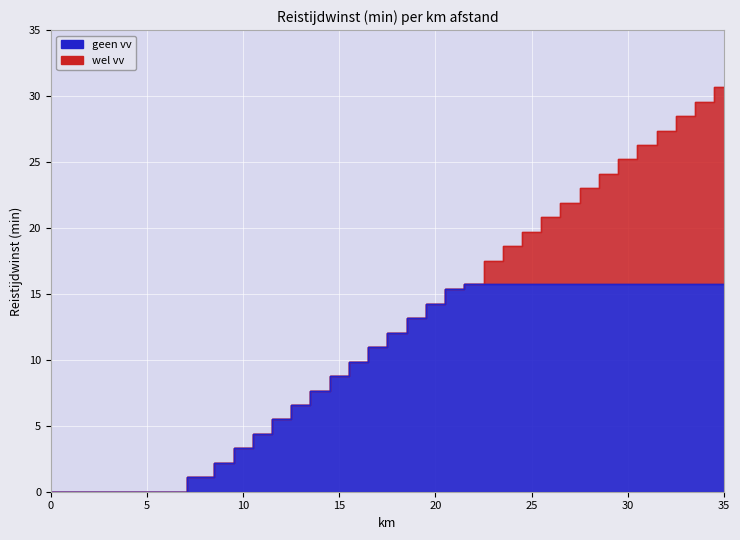

What is the difference between the second highest and minimum values in the wel vv series?

29.6